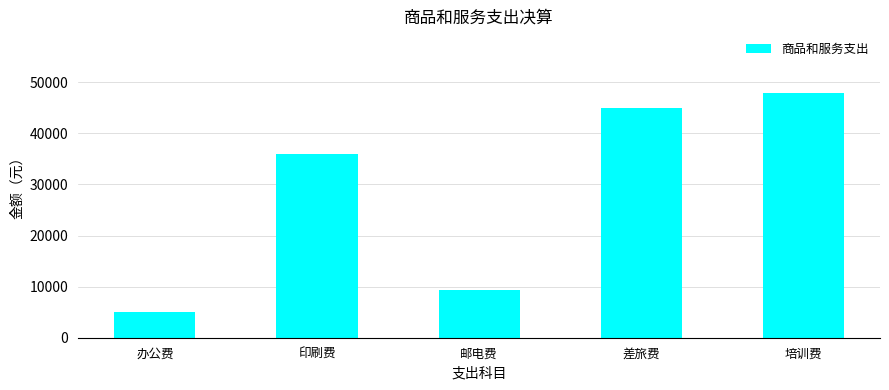

At which category does the chart reach its minimum across all series?

办公费